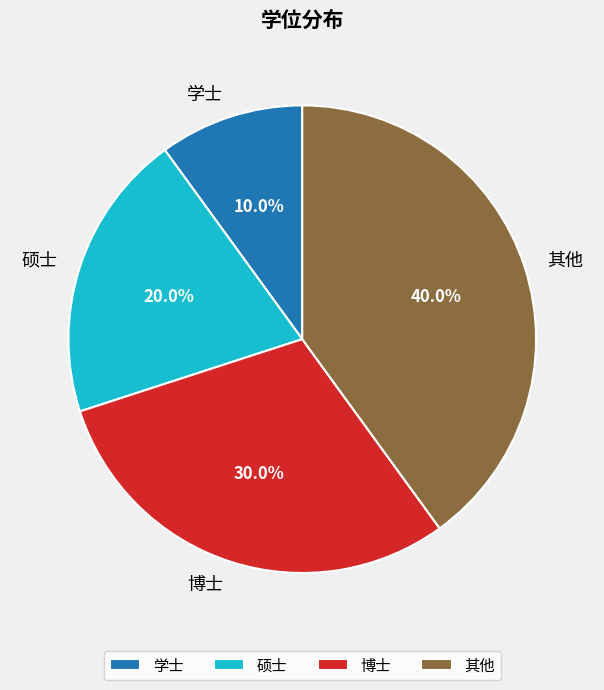

What is the smallest slice in the pie chart?

学士